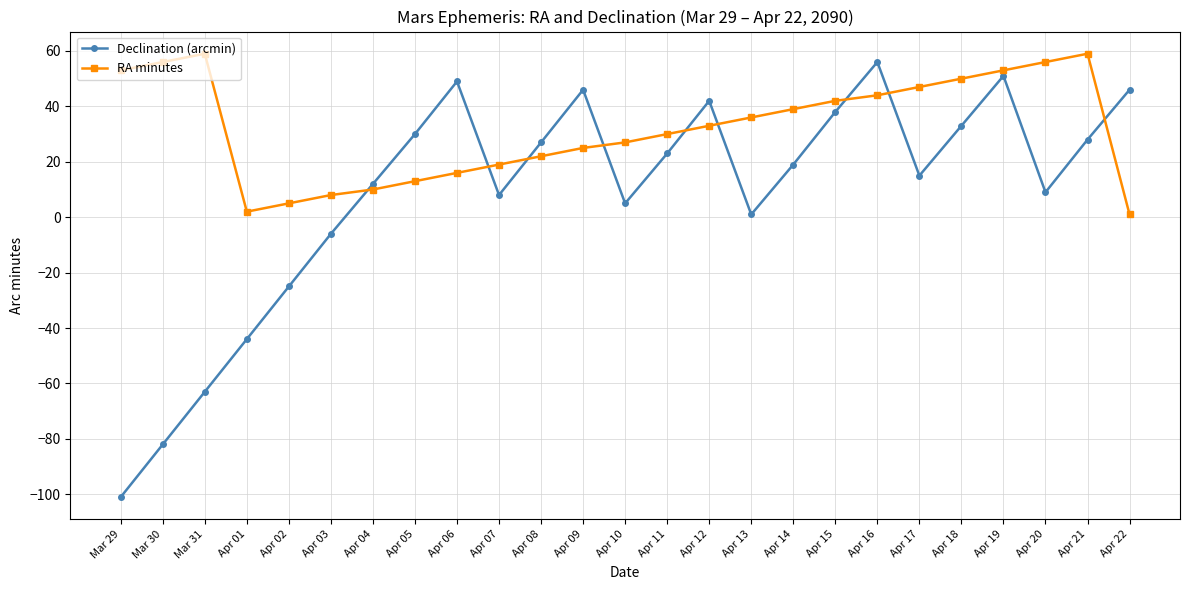

How many intersections are there between Declination (arcmin) and RA minutes?

9